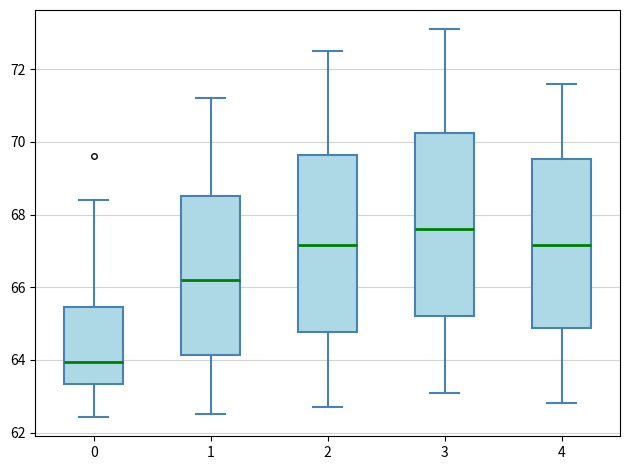

Reading left to right, transcribe this box plot: for each box, give where its median line is, the range the box spans, and where its two whiskers end, as read against the y-axis. The values are not printed on the chart, so give them approximately, as read against the axis.

0: median 64.0, box 63.4 to 65.4, whiskers 62.4 to 68.4
1: median 66.2, box 64.2 to 68.6, whiskers 62.6 to 71.2
2: median 67.2, box 64.8 to 69.6, whiskers 62.8 to 72.6
3: median 67.6, box 65.2 to 70.2, whiskers 63.2 to 73.2
4: median 67.2, box 64.8 to 69.6, whiskers 62.8 to 71.6